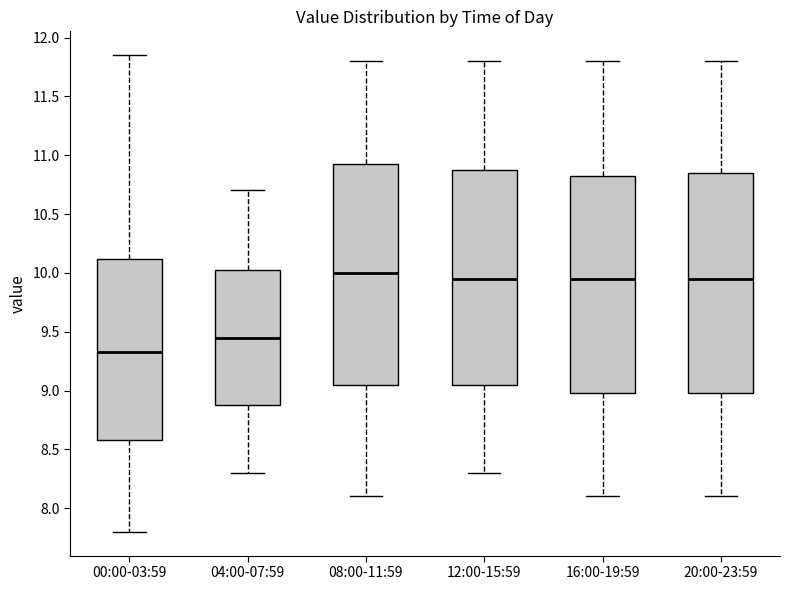

Which box has the highest median line?

08:00-11:59